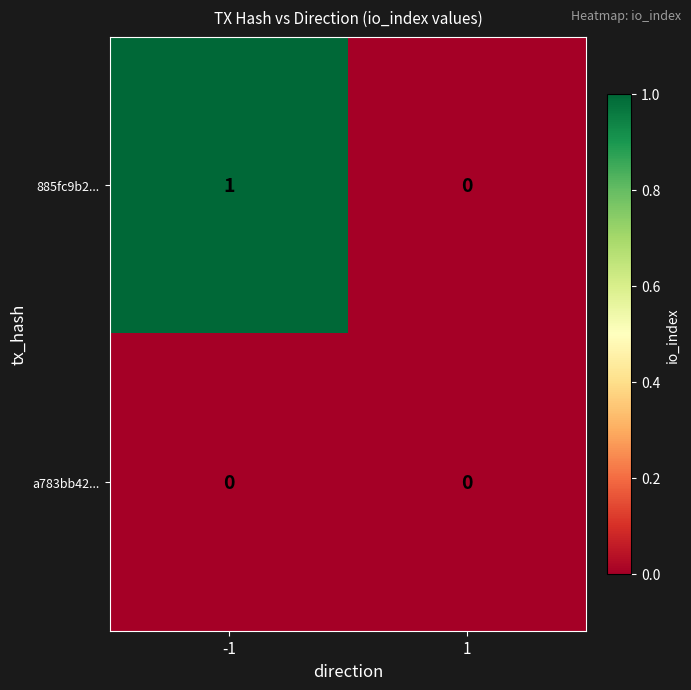

List the series in order of their peak value, highest first.

885fc9b2..., a783bb42...